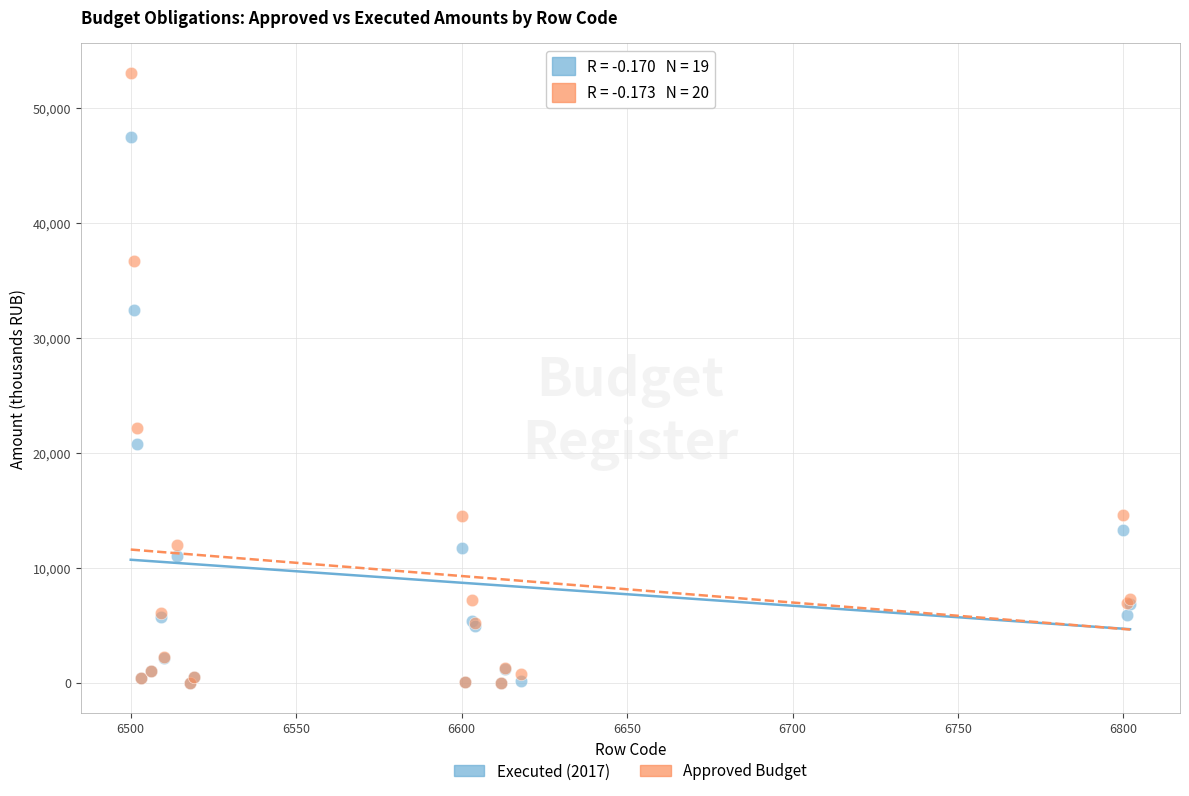

In the Approved Budget series, what Y value is closest to 26516?

22176.3